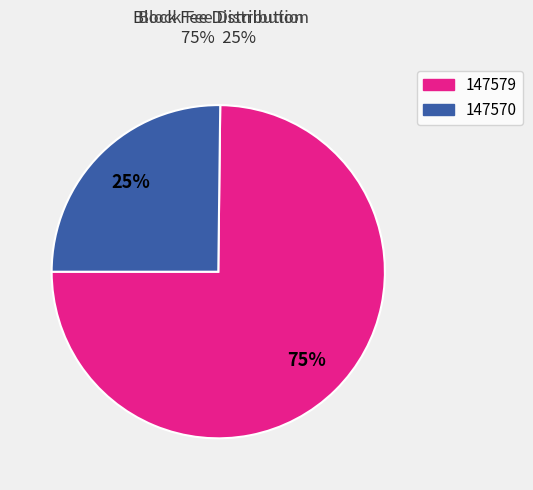

To the nearest percent, what is the difference between the largest and smallest slice percentages?

50%